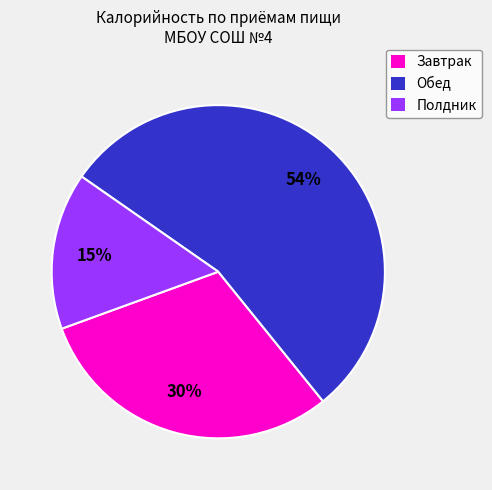

To the nearest percent, what is the difference between the largest and smallest slice percentages?

39%